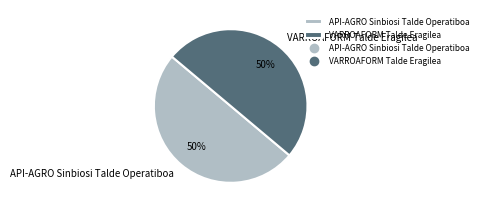

To the nearest percent, what percentage of the pie is VARROAFORM Talde Eragilea?

50%